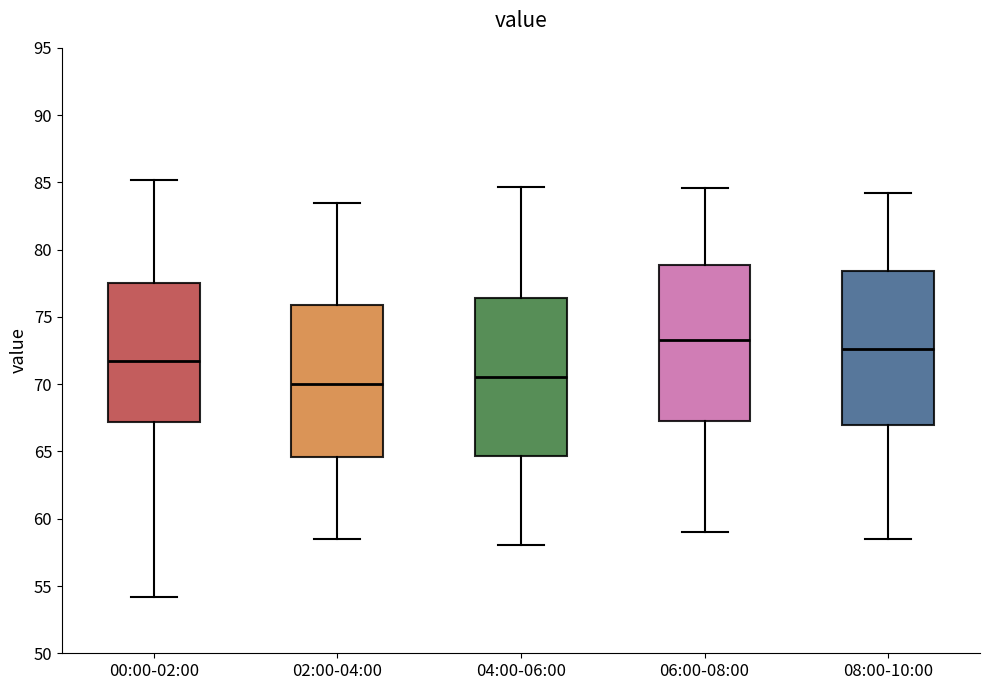

Reading left to right, read every box against the y-axis: the position of its median line, the range the box covers, and the ends of its whiskers. The values are not printed on the chart, so give them approximately, as read against the axis.

00:00-02:00: median 71.5, box 67.0 to 77.5, whiskers 54.0 to 85.0
02:00-04:00: median 70.0, box 64.5 to 76.0, whiskers 58.5 to 83.5
04:00-06:00: median 70.5, box 64.5 to 76.5, whiskers 58.0 to 84.5
06:00-08:00: median 73.5, box 67.0 to 79.0, whiskers 59.0 to 84.5
08:00-10:00: median 72.5, box 67.0 to 78.5, whiskers 58.5 to 84.0